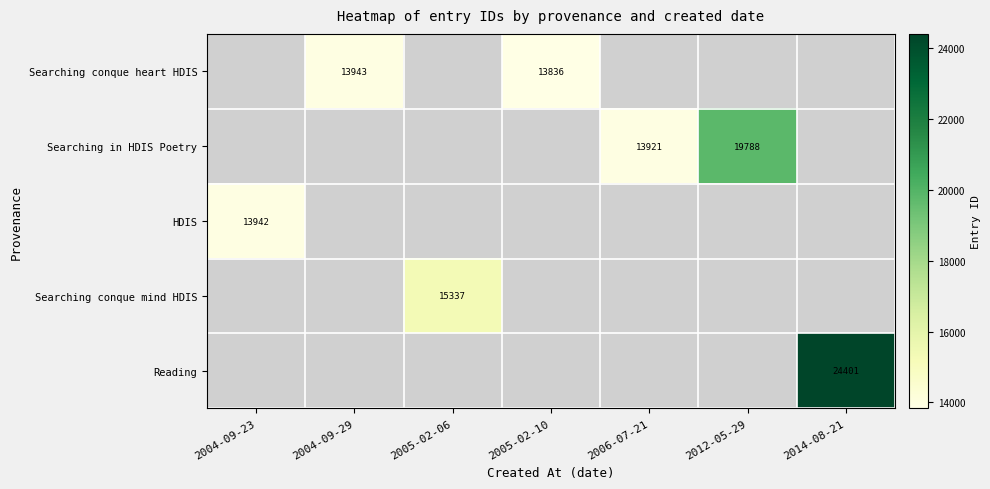

True or false: Searching in HDIS Poetry has a value of 19982 at 2006-07-21.

False